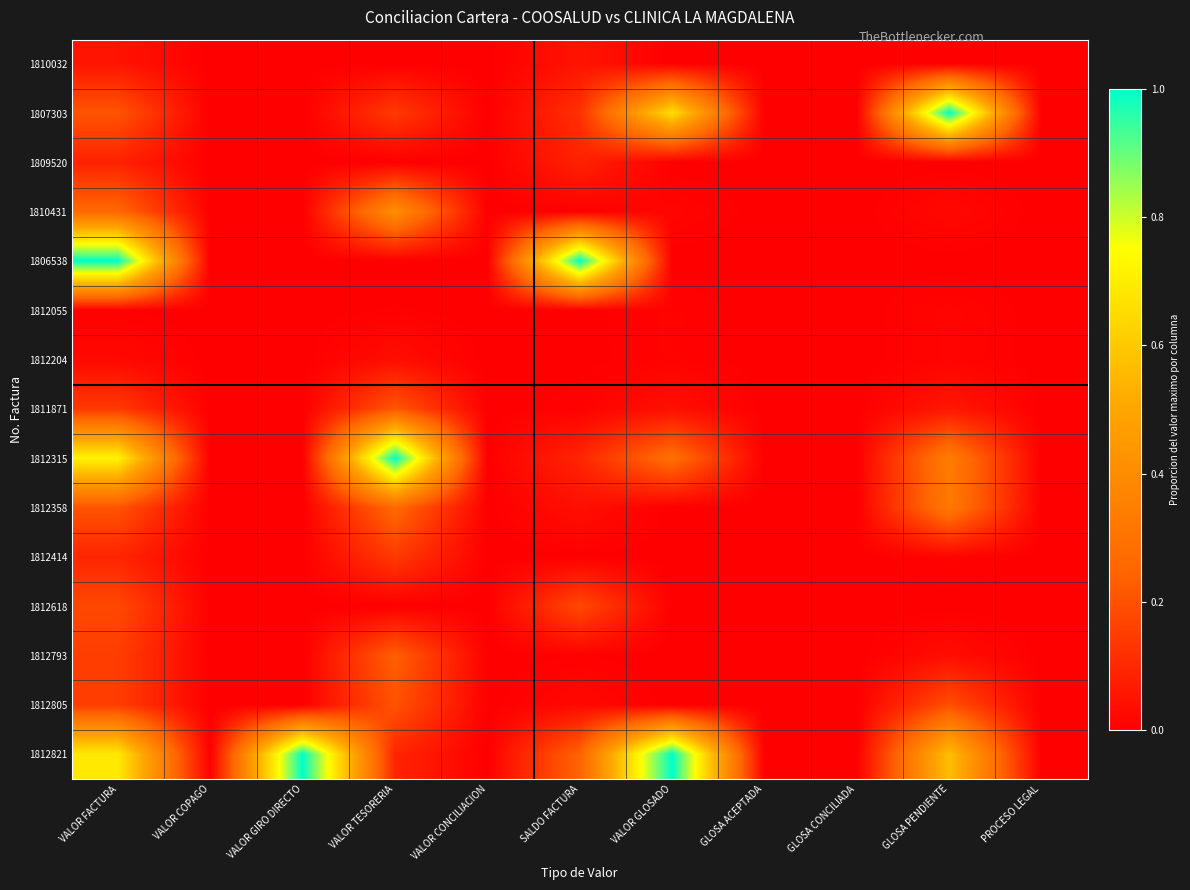

At VALOR GIRO DIRECTO, list the series in order from largest to smallest.

1812821, 1810032, 1807303, 1809520, 1810431, 1806538, 1812055, 1812204, 1811871, 1812315, 1812358, 1812414, 1812618, 1812793, 1812805